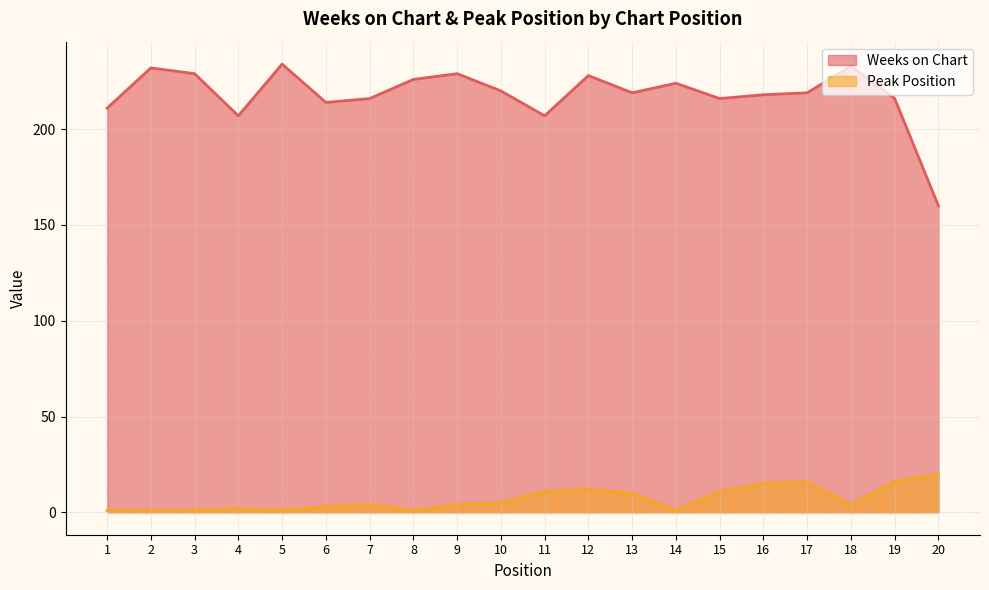

The value of Weeks on Chart at 7 is 216. True or false?

True